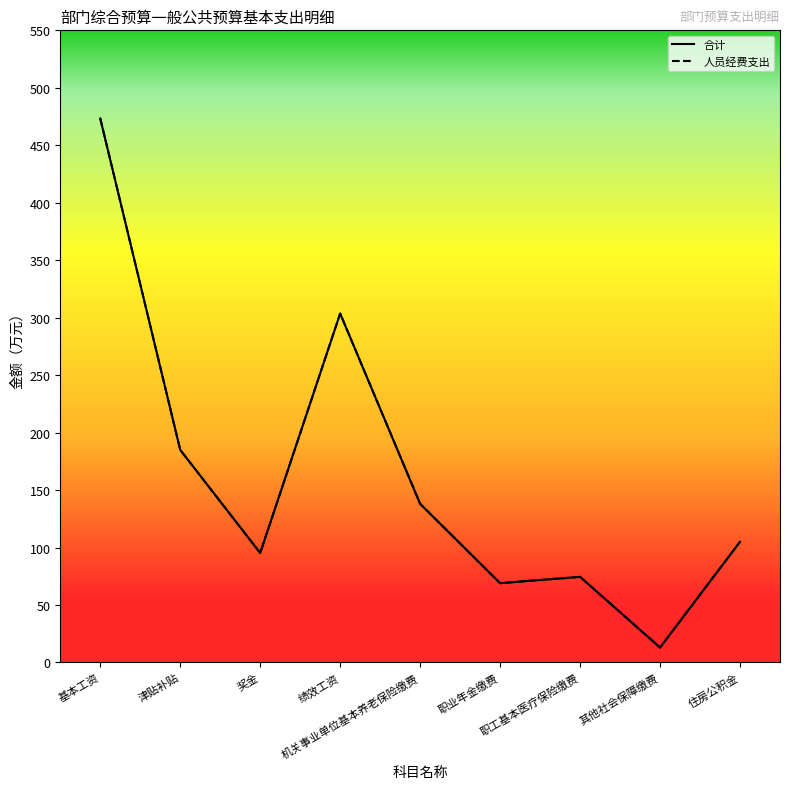

Does the chart display data point markers on the line(s)?

No